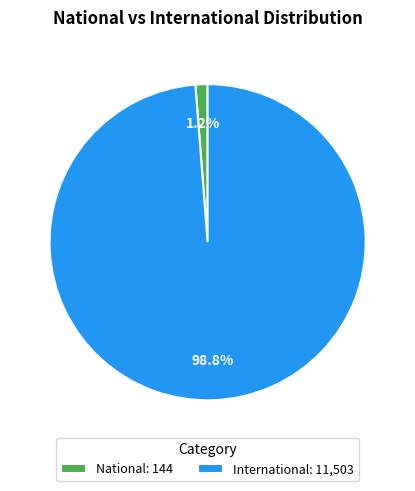

How many segments does this pie chart have?

2